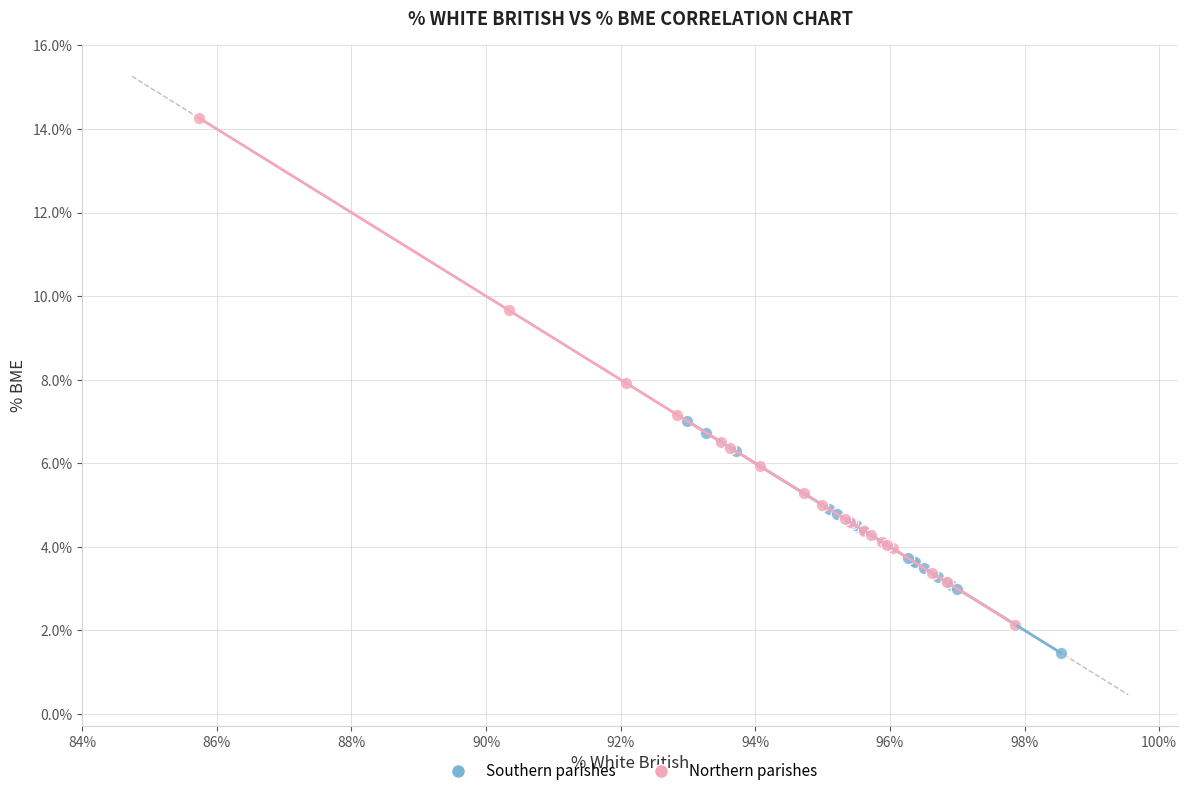

Which series reaches the maximum Y coordinate?

Northern parishes